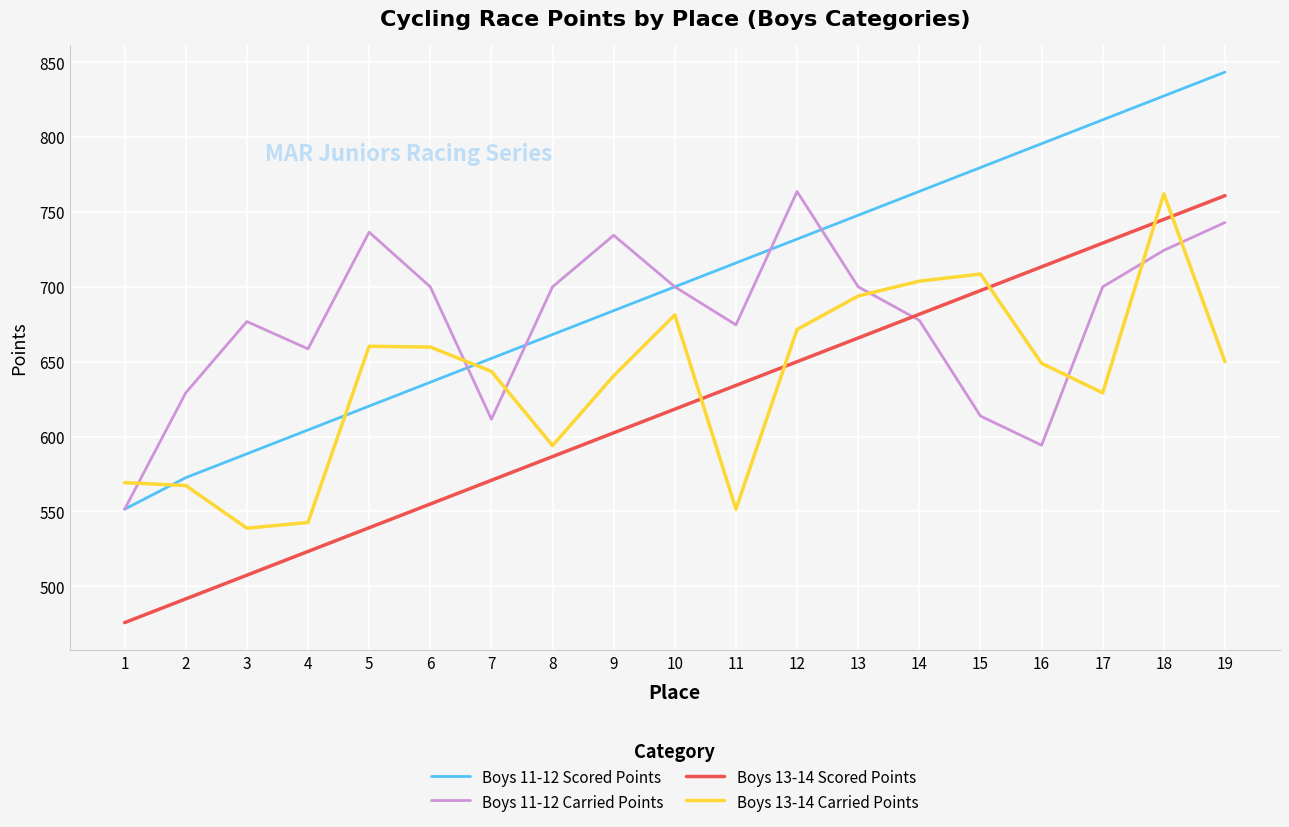

Between 4 and 5, which series saw the biggest shift?

Boys 13-14 Carried Points